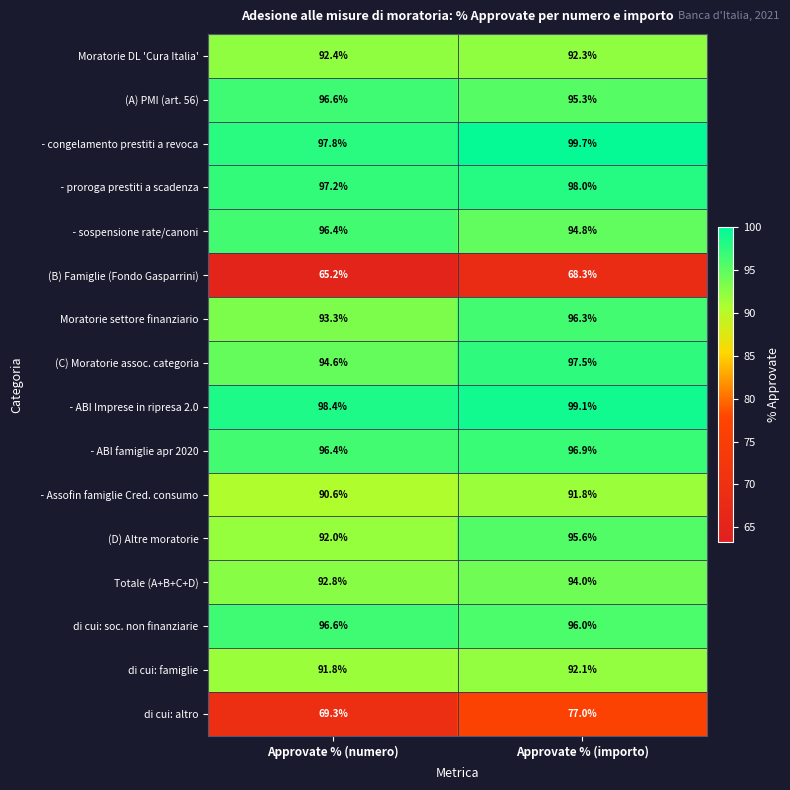

Is it true that (C) Moratorie assoc. categoria equals 97.5 at Approvate % (importo)?

True